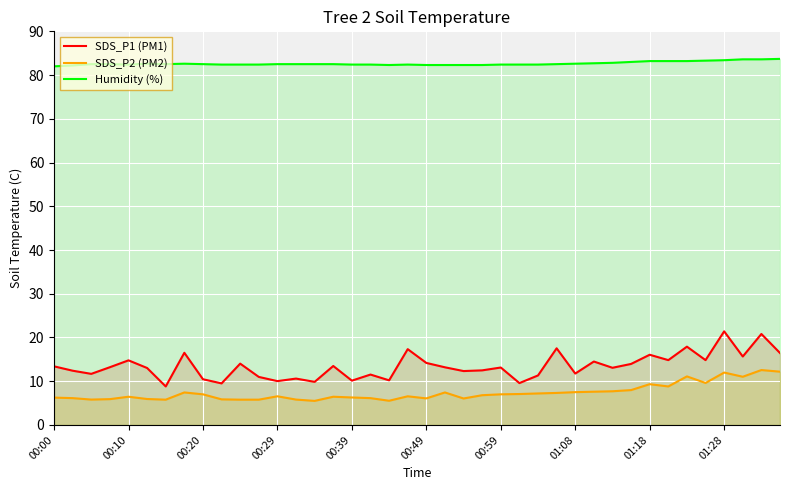

Which series has the widest spread of values?

SDS_P1 (PM1)